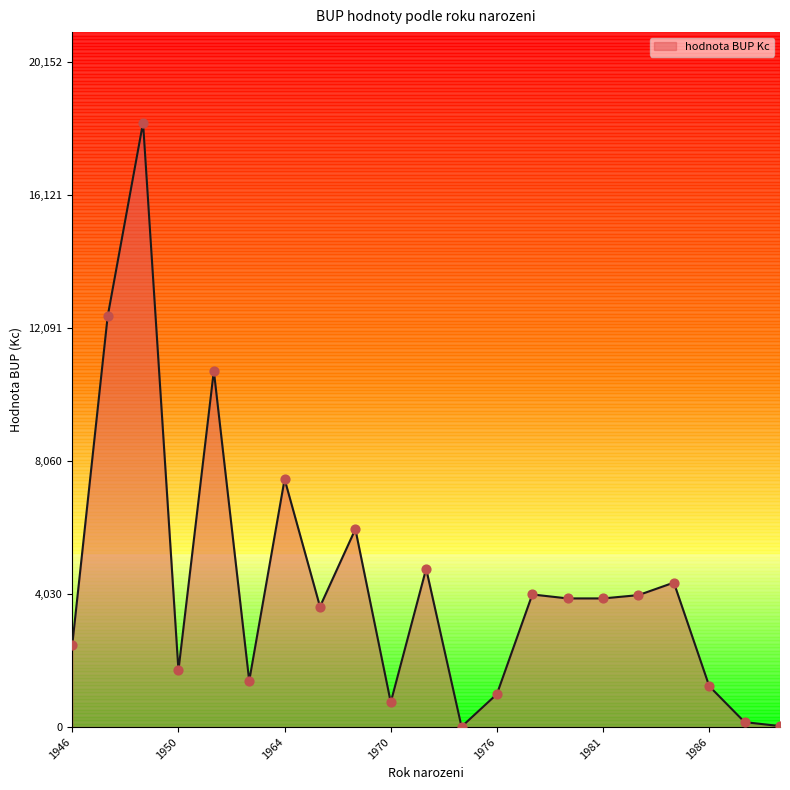

What is the maximum value shown in the chart?

18320